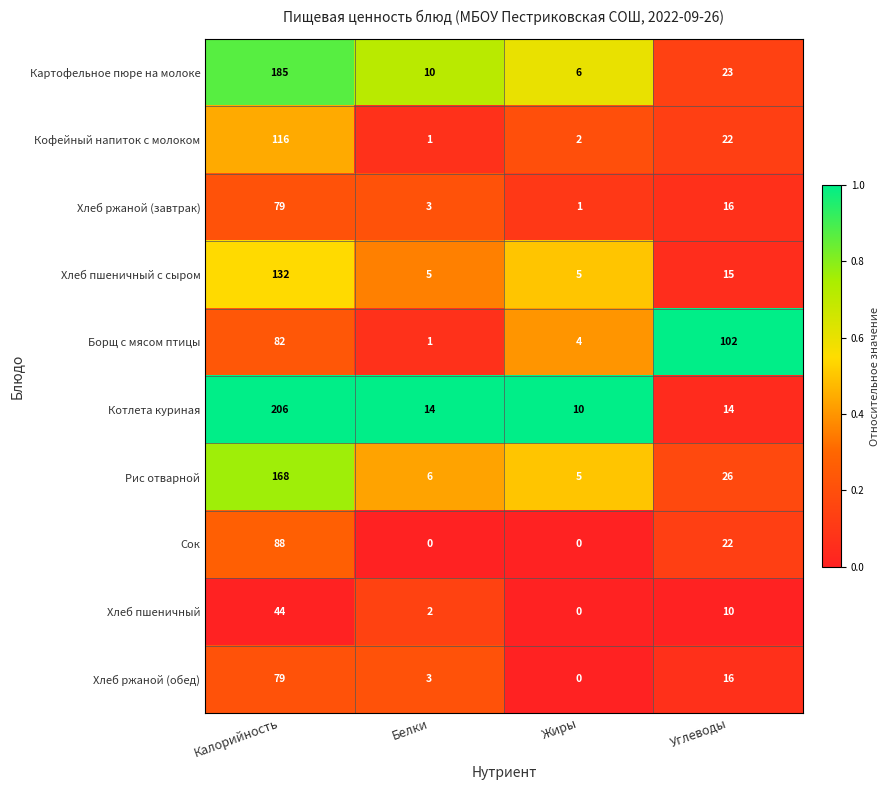

Rank the categories by Хлеб пшеничный value from highest to lowest.

Калорийность, Углеводы, Белки, Жиры